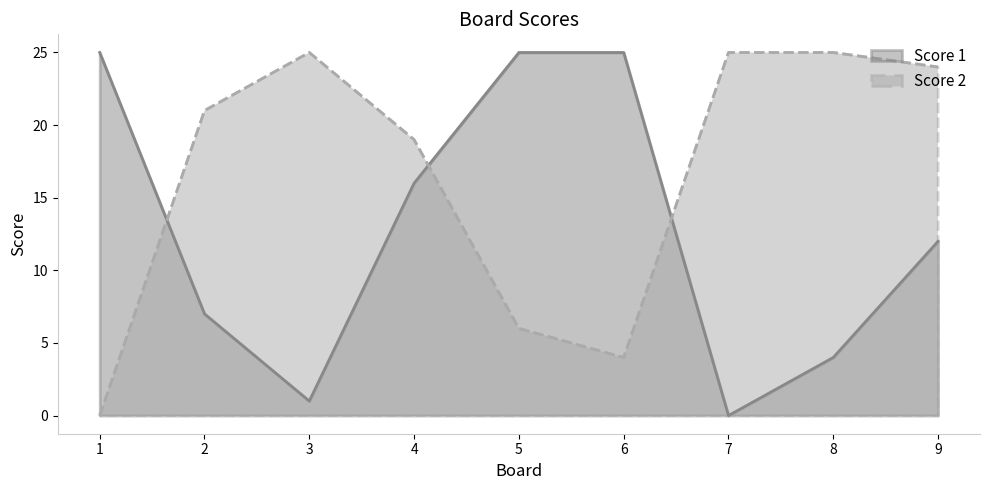

Is it true that Score 2 equals 10 at 3?

False